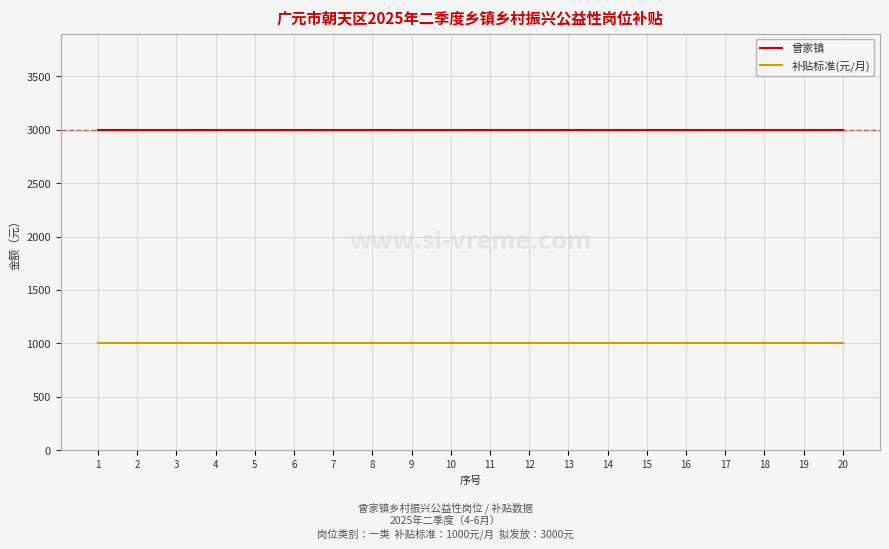

How many lines are shown in the chart?

2